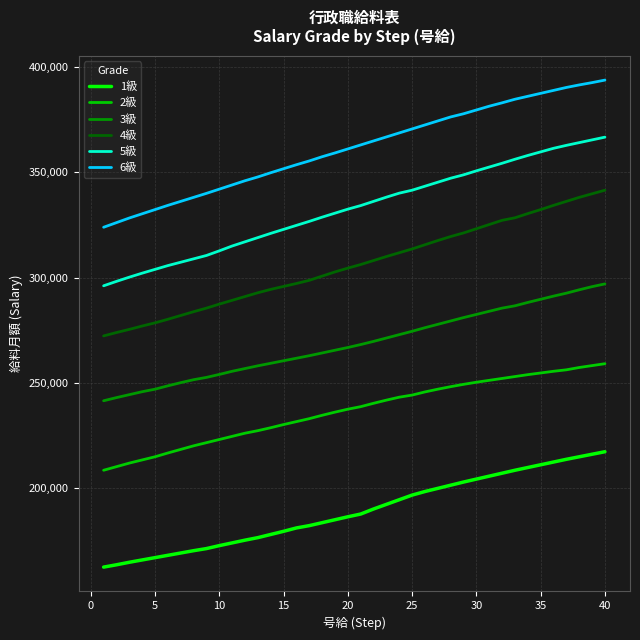

What are all the series names shown in the legend?

1級, 2級, 3級, 4級, 5級, 6級